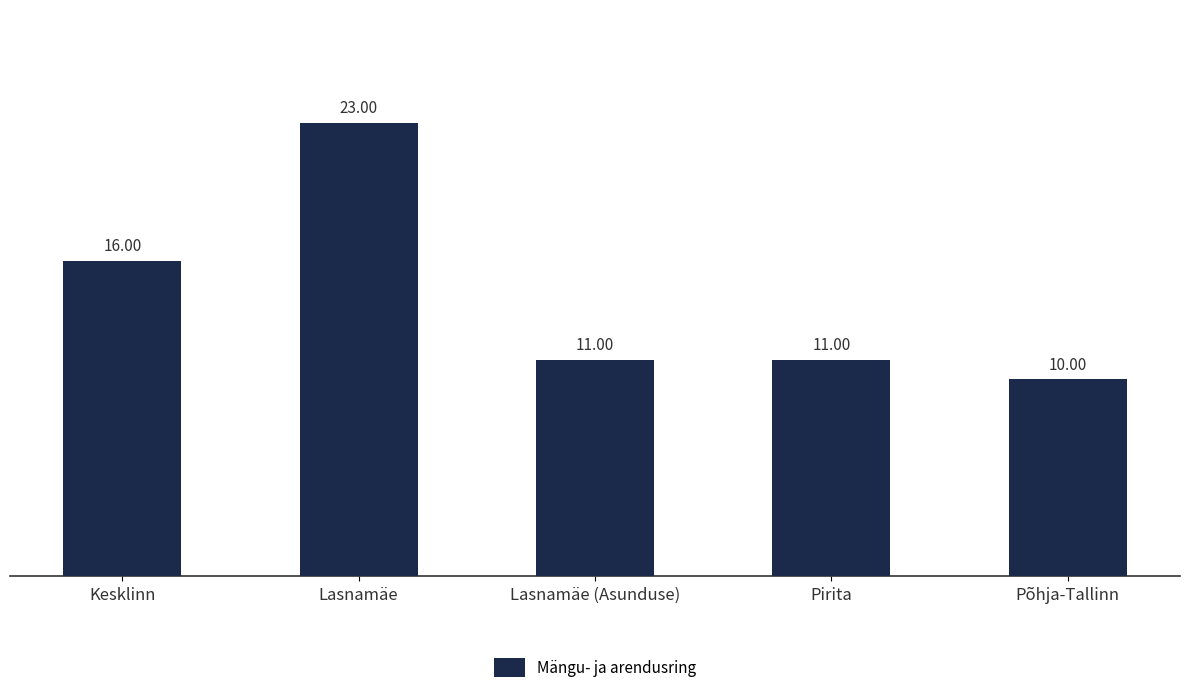

Is it true that the value at Pirita is 11?

True